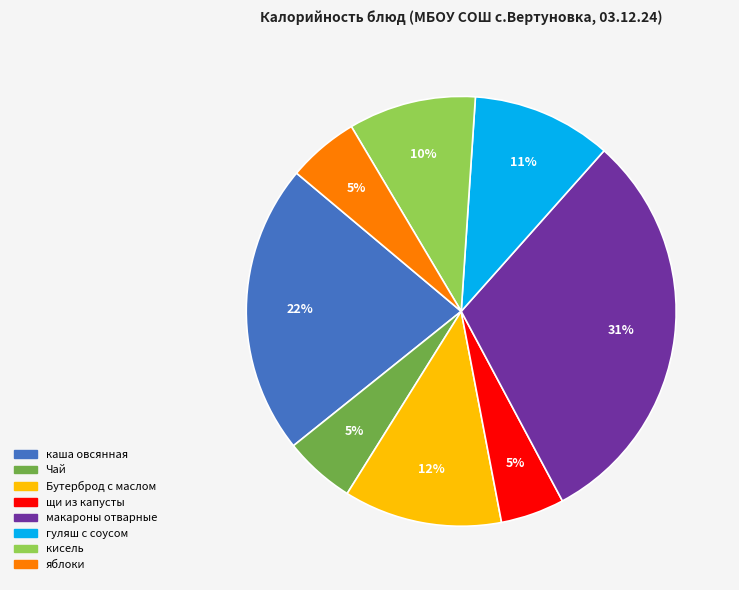

To the nearest percent, what is the combined percentage of яблоки and гуляш с соусом?

16%